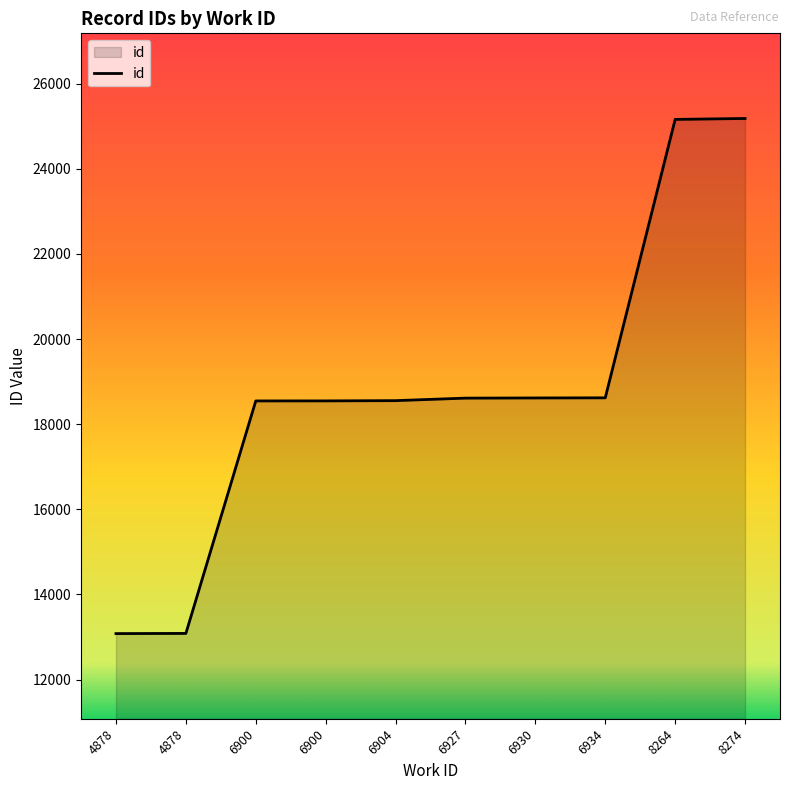

The chart shows a value of 8704 at 6930. True or false?

False